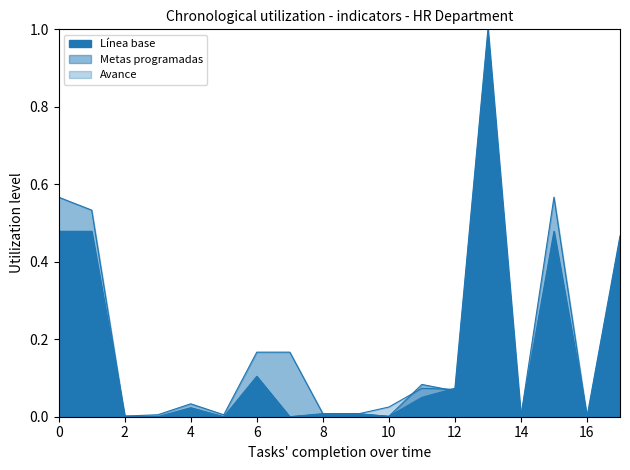

Reading right to left, list all the values displayed in this chart.

Línea base: 17=0.5	16=0.0	15=0.5	14=0.0	13=1.0	12=0.1	11=0.1	10=0.0	9=0.0	8=0.0	7=0.0	6=0.1	5=0.0	4=0.0	3=0.0	2=0.0	1=0.5	0=0.5
Metas programadas: 17=0.1	16=0.0	15=0.6	14=0.0	13=0.5	12=0.1	11=0.1	10=0.0	9=0.0	8=0.0	7=0.2	6=0.2	5=0.0	4=0.0	3=0.0	2=0.0	1=0.5	0=0.6
Avance: 17=0.1	16=0.0	15=0.3	14=0.0	13=0.3	12=0.1	11=0.1	10=0.0	9=0.0	8=0.0	7=0.0	6=0.0	5=0.0	4=0.0	3=0.0	2=0.0	1=0.0	0=0.1